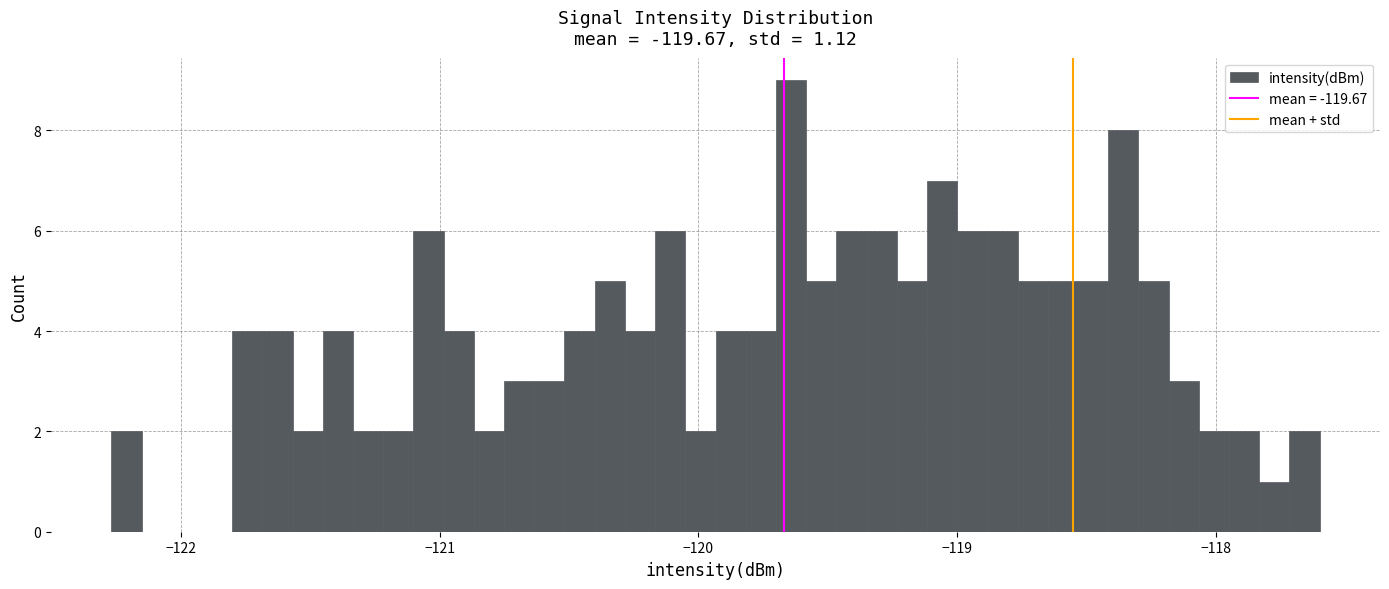

Read against the x-axis, roughly where is the centre of the tallest bar?

-119.6